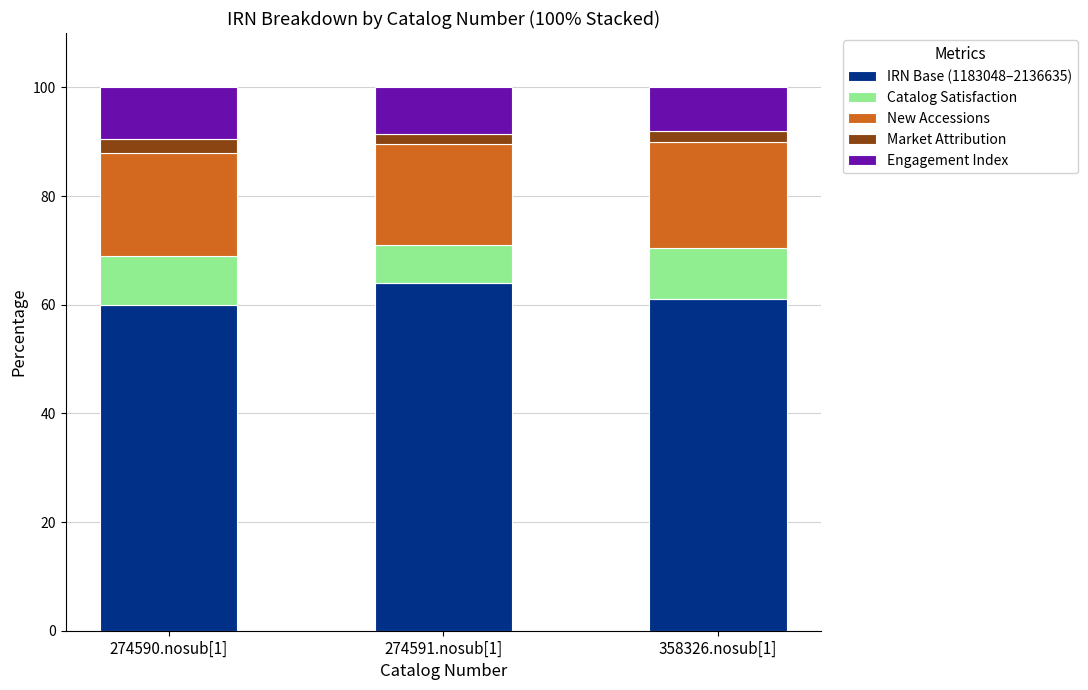

True or false: IRN Base (1183048–2136635) has a value of 61.0 at 358326.nosub[1].

True